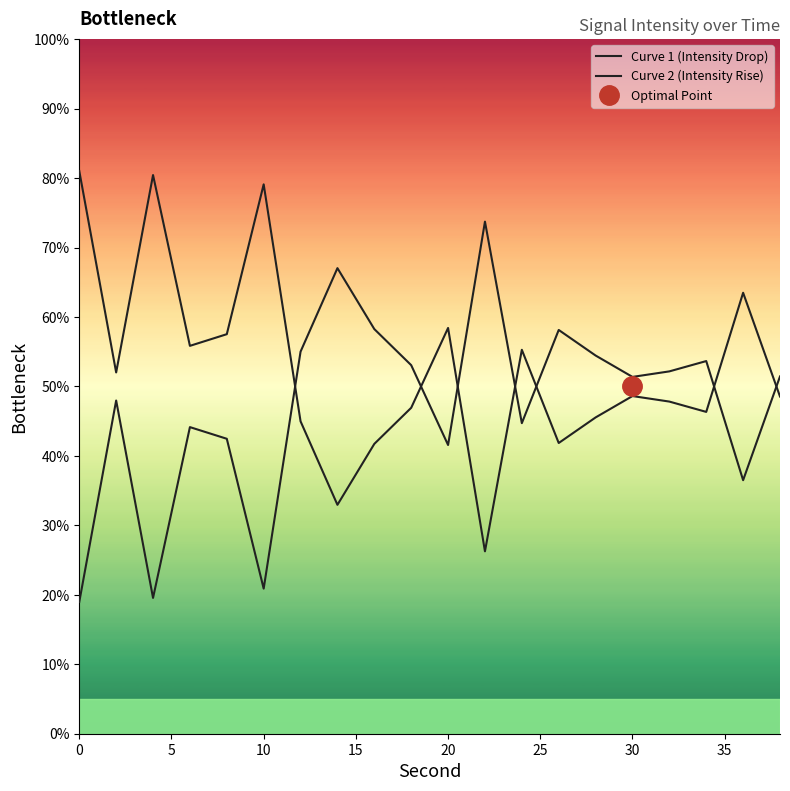

What is the difference between the maximum and minimum values in the Curve 1 (Intensity Drop) series?

54.8